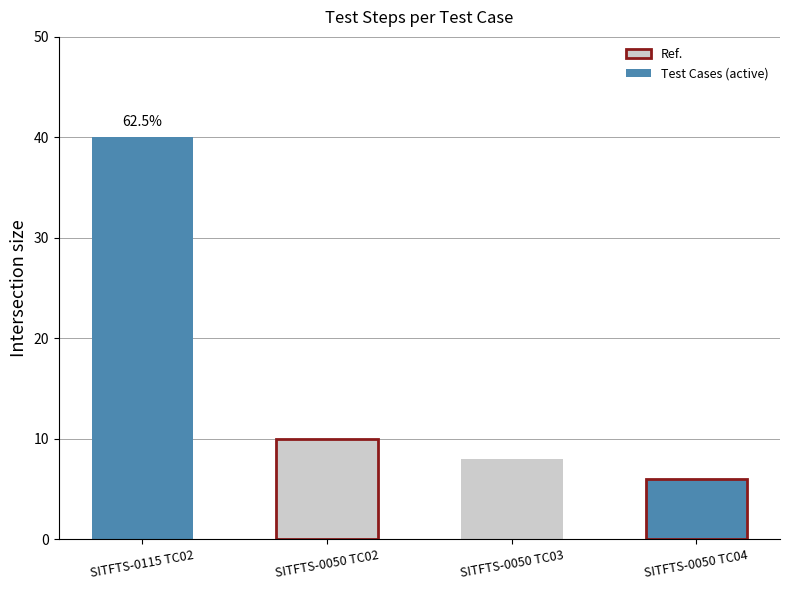

What is the label of the 3rd bar from the right?

SITFTS-0050 TC02